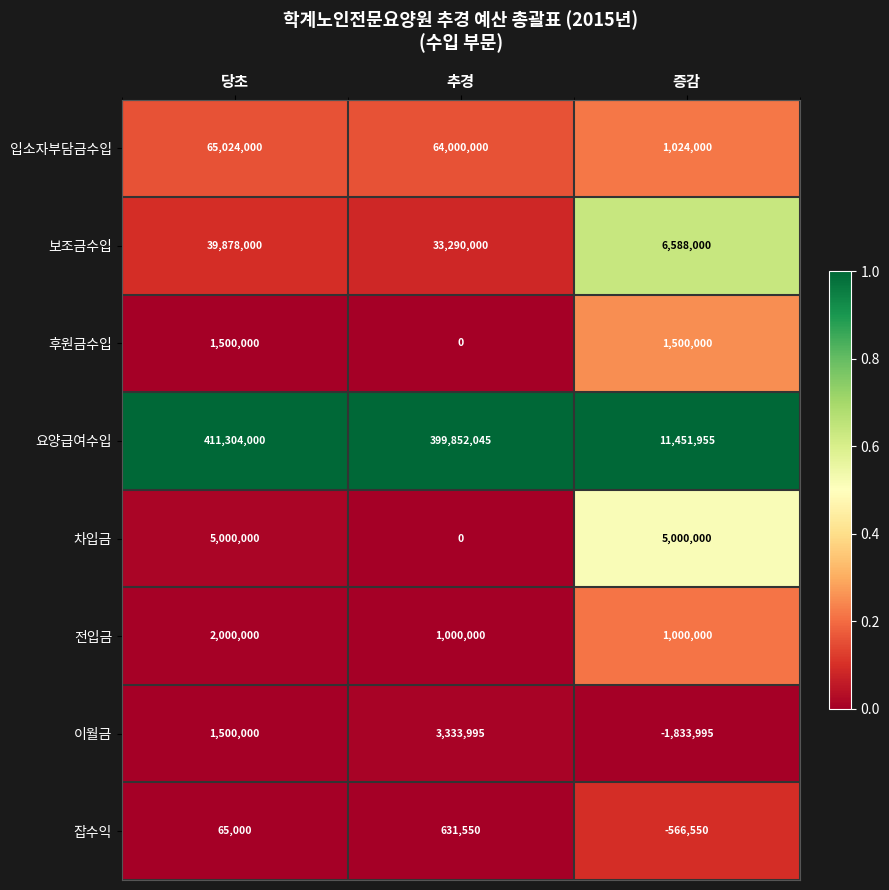

Reading left to right, transcribe all the data shown in this chart.

입소자부담금수입: 65024000	64000000	1024000
보조금수입: 39878000	33290000	6588000
후원금수입: 1500000	0	1500000
요양급여수입: 411304000	399852045	11451955
차입금: 5000000	0	5000000
전입금: 2000000	1000000	1000000
이월금: 1500000	3333995	-1833995
잡수익: 65000	631550	-566550